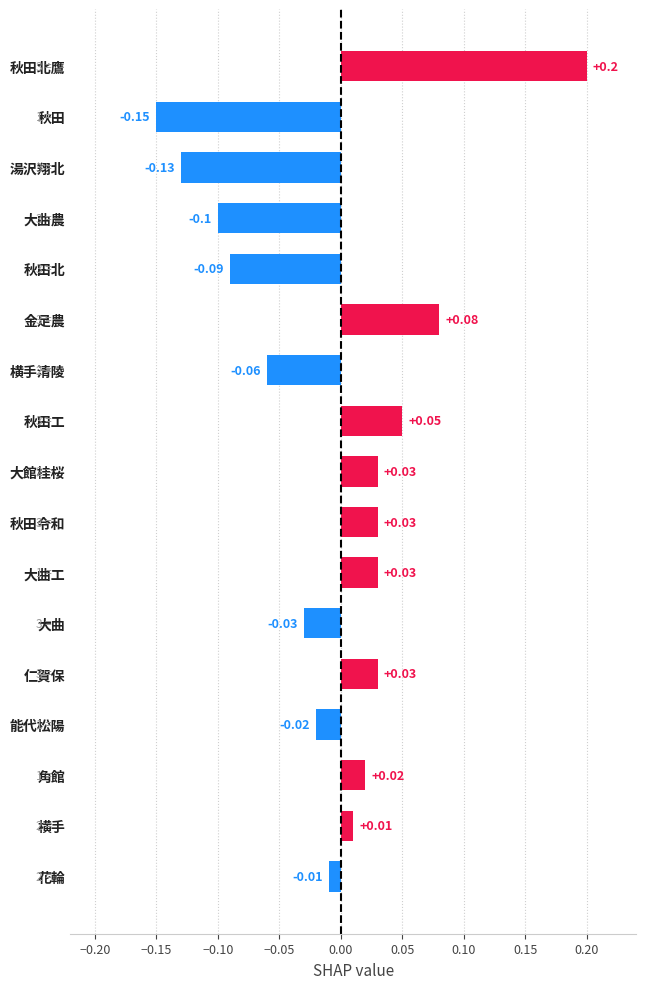

At which label is the value closest to 0?

花輪